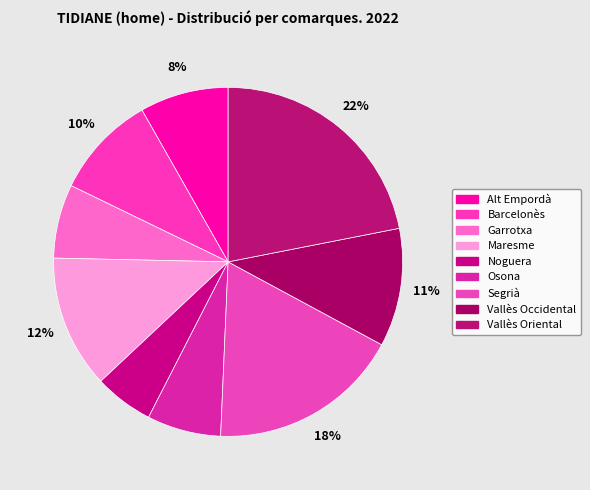

What percentage is NOT represented by Osona?

93.2%